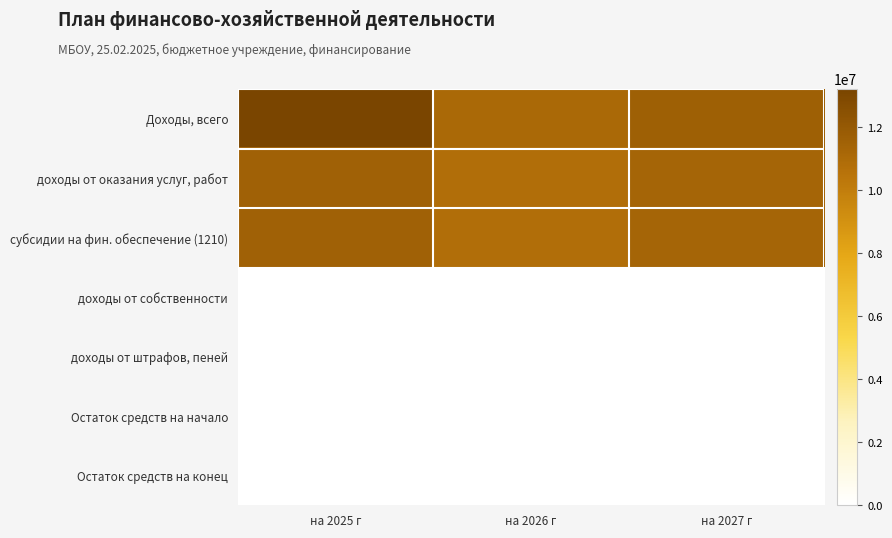

Which category has the lowest value across all series?

на 2025 г